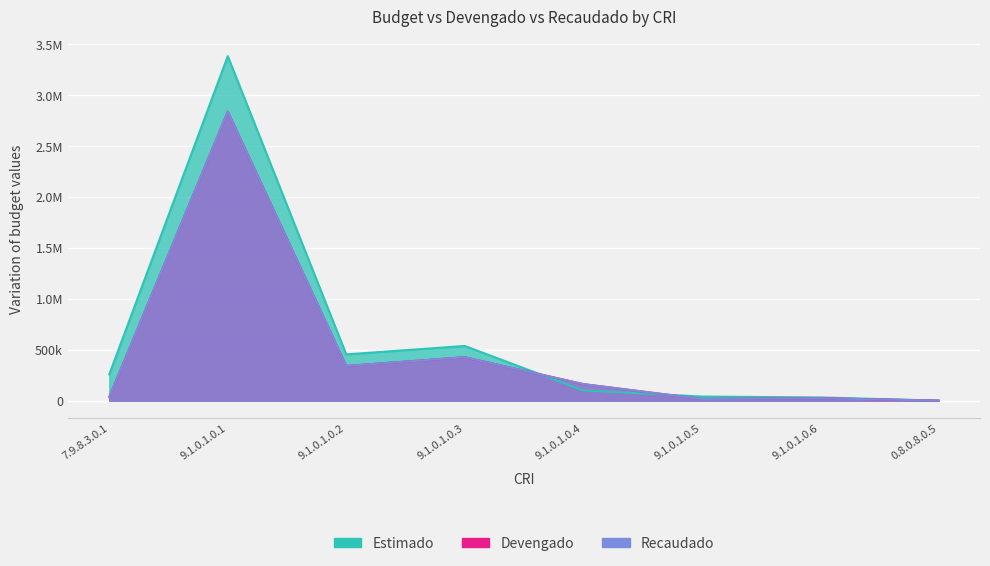

The value of Estimado at 0.8.0.8.0.5 is 0.0. True or false?

True